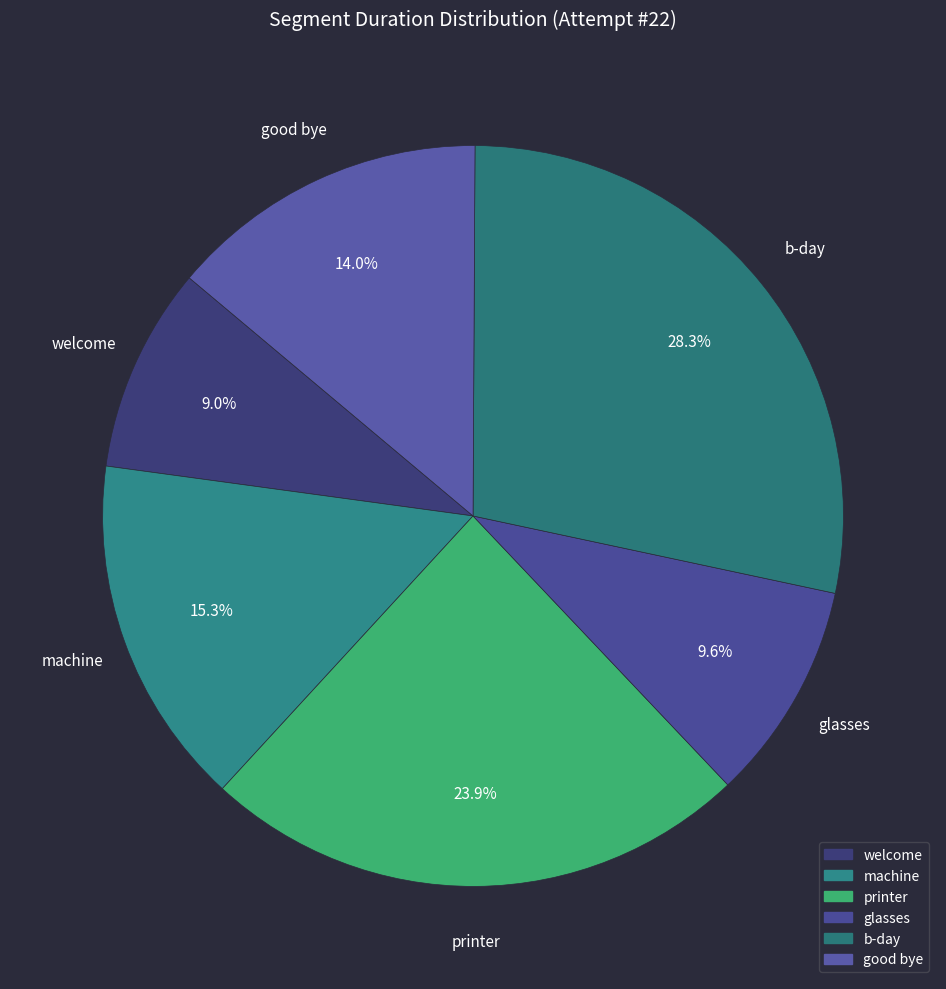

How many segments does this pie chart have?

6